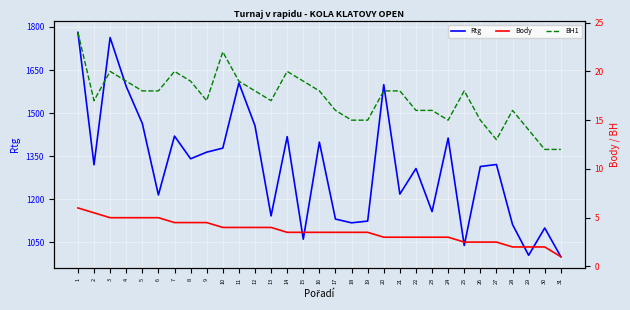

What is the difference between the Rtg values at 15 and 19?

63